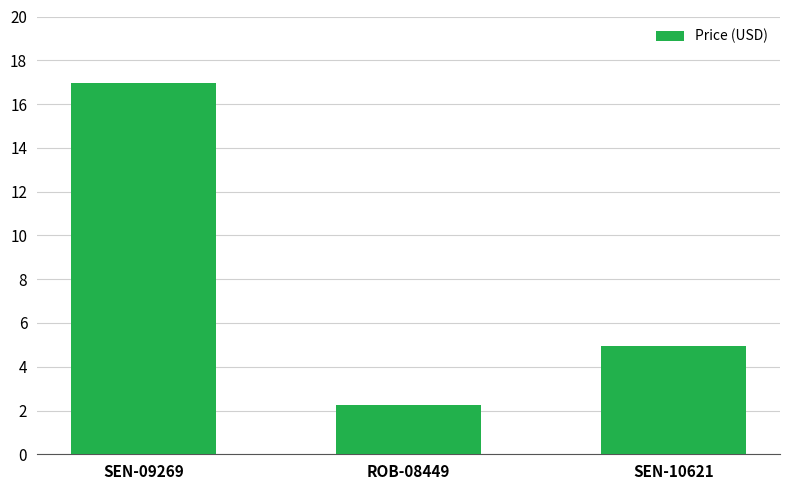

Approximately how many times larger is the value at ROB-08449 compared to SEN-10621?

0.5